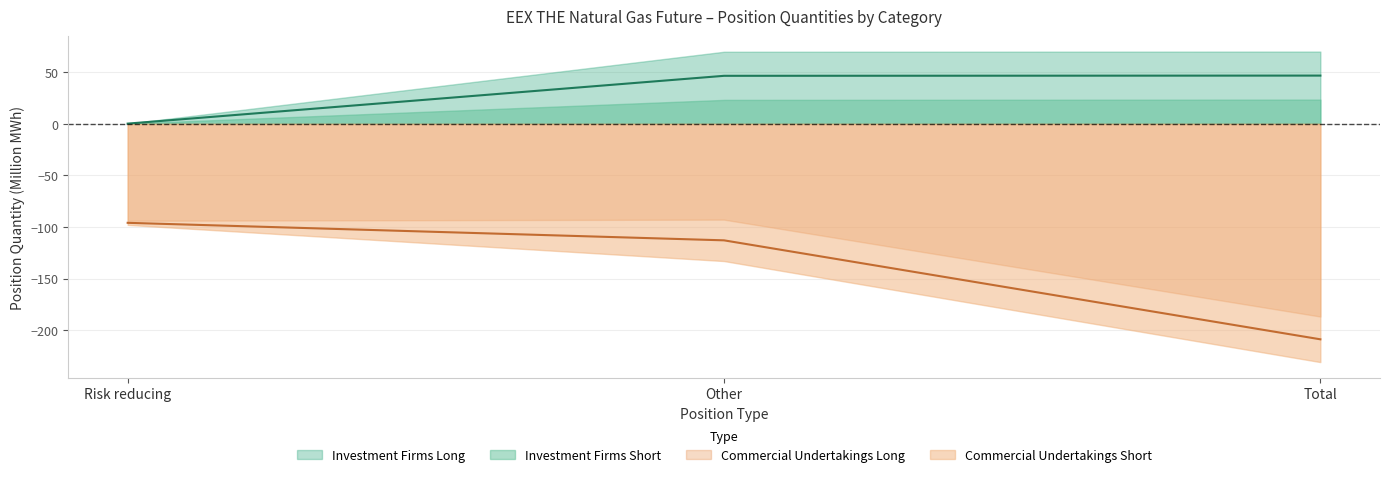

What is the average value of the Commercial Undertakings Long series?

-139.3